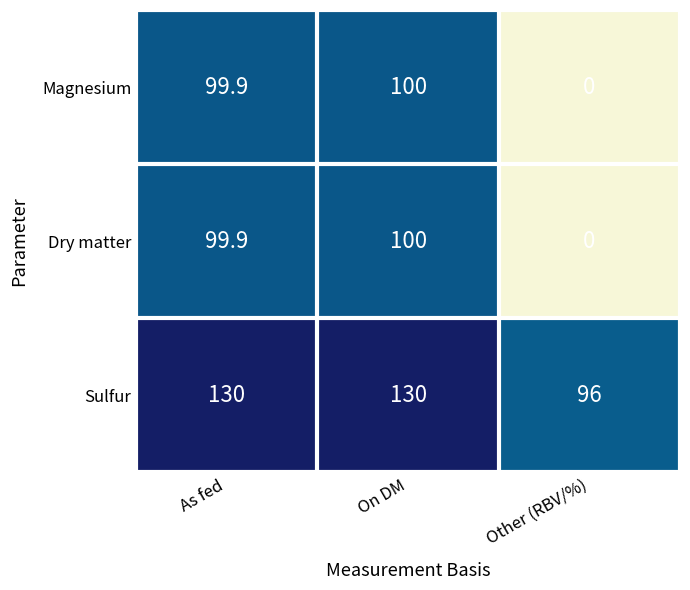

The value of Dry matter at As fed is 99.9. True or false?

True